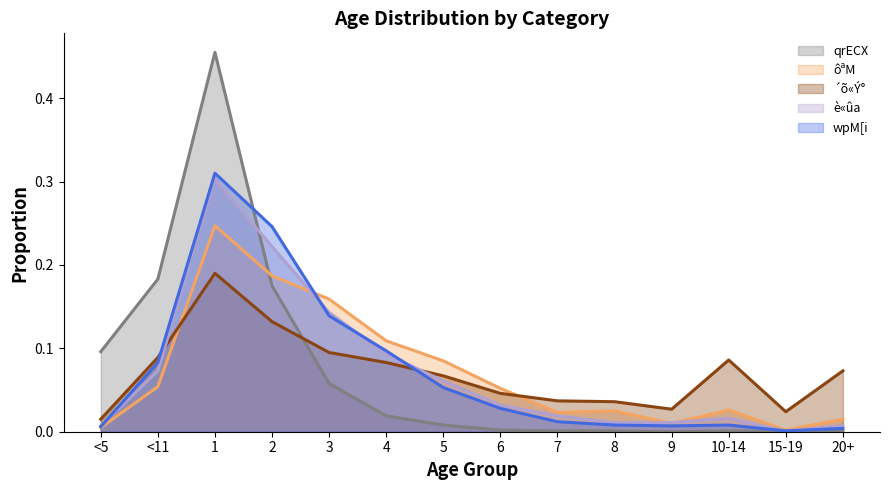

How many intersections are there between wpM[i and qrECX?

1